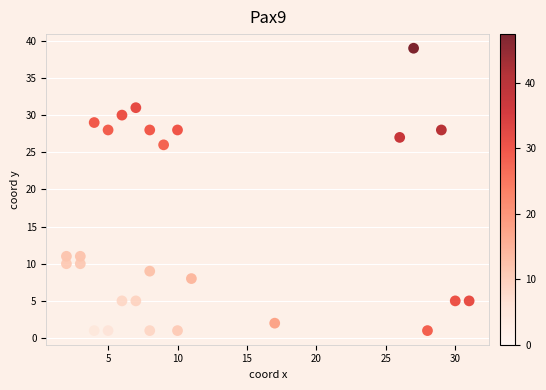

What Y value in the scatter plot is closest to 20?

26